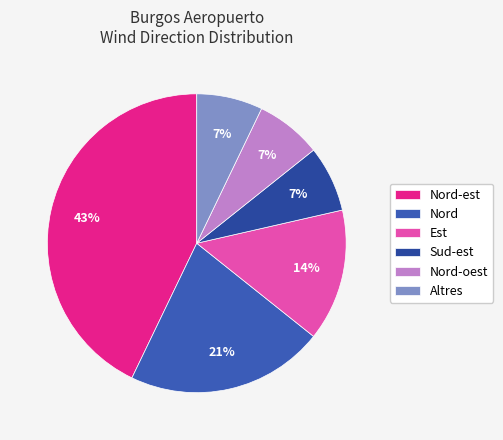

To the nearest percent, what is the difference between the Nord and Est slice percentages?

7%